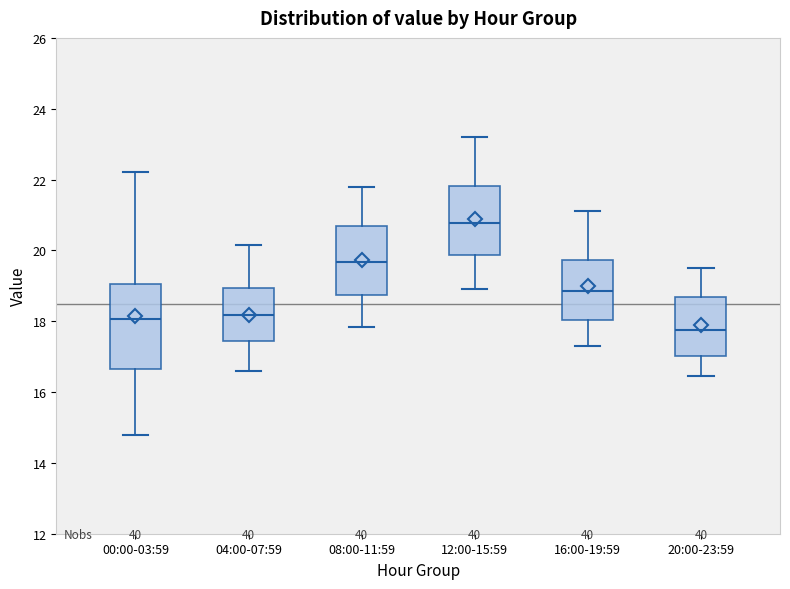

Reading left to right, transcribe this box plot: for each box, give where its median line is, the range the box spans, and where its two whiskers end, as read against the y-axis. The values are not printed on the chart, so give them approximately, as read against the axis.

00:00-03:59: median 18.0, box 16.6 to 19.0, whiskers 14.8 to 22.2
04:00-07:59: median 18.2, box 17.4 to 19.0, whiskers 16.6 to 20.2
08:00-11:59: median 19.6, box 18.8 to 20.6, whiskers 17.8 to 21.8
12:00-15:59: median 20.8, box 19.8 to 21.8, whiskers 19.0 to 23.2
16:00-19:59: median 18.8, box 18.0 to 19.8, whiskers 17.4 to 21.2
20:00-23:59: median 17.8, box 17.0 to 18.6, whiskers 16.4 to 19.6